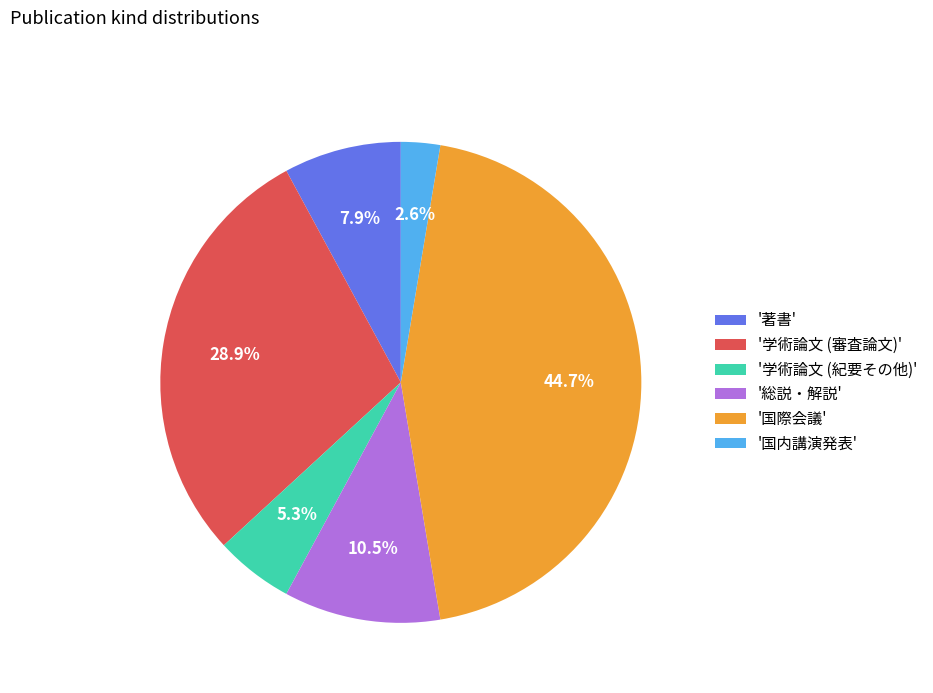

To the nearest percent, what is the average slice percentage?

17%